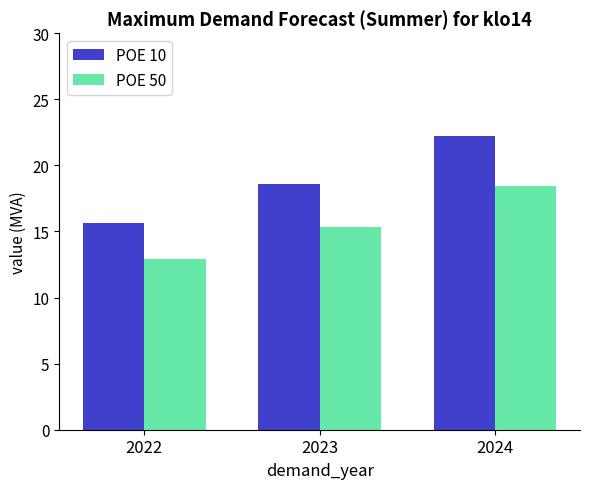

Reading left to right, list all the values displayed in this chart.

POE 10: 2022=15.6	2023=18.6	2024=22.2
POE 50: 2022=13.0	2023=15.3	2024=18.4